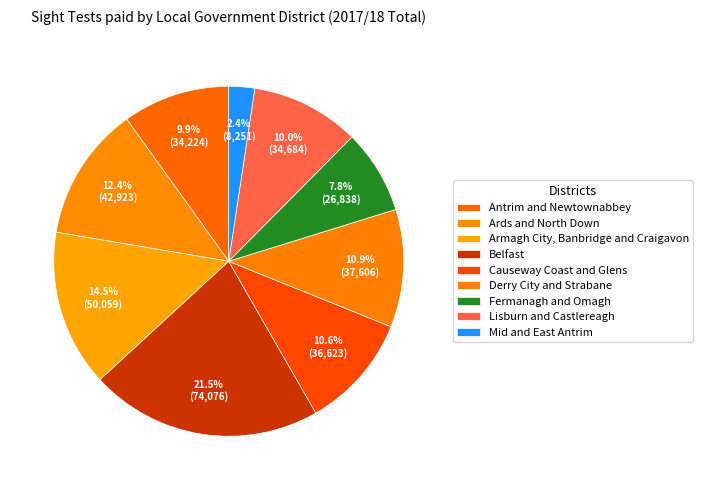

Is it true that Ards and North Down is 1% of the pie?

False